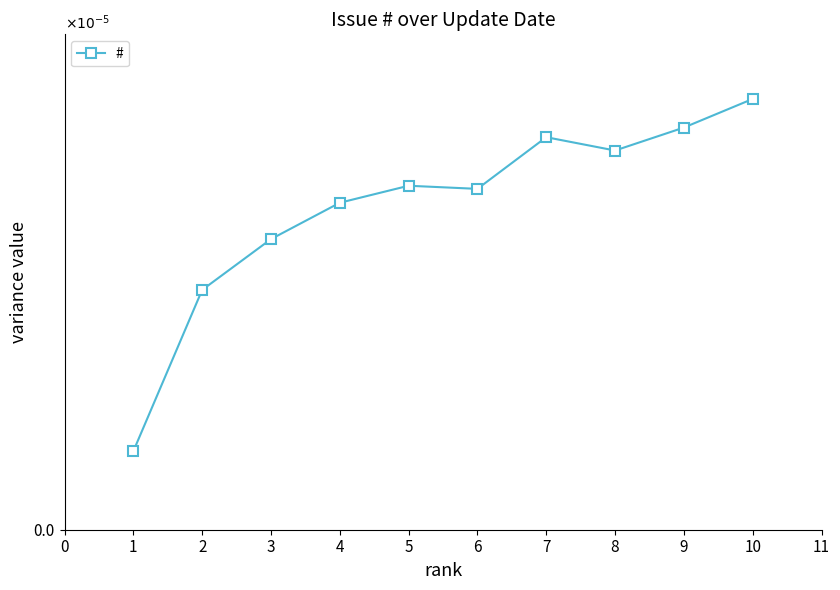

Is this an area chart (filled region under the line)?

No